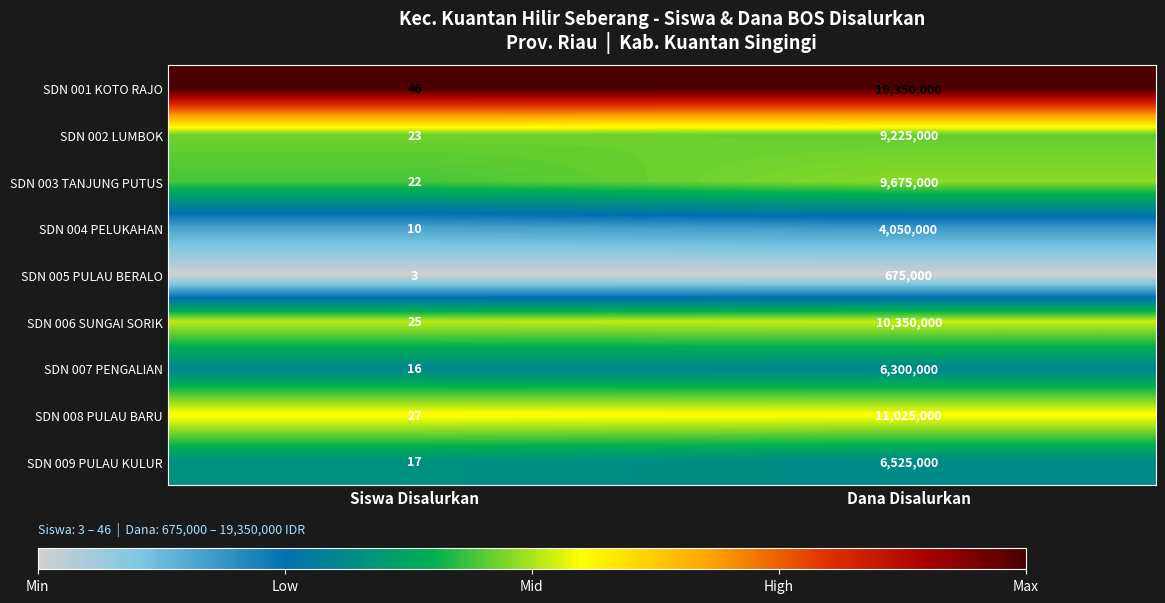

Rank the series at Dana Disalurkan from lowest to highest value.

SDN 005 PULAU BERALO, SDN 004 PELUKAHAN, SDN 007 PENGALIAN, SDN 009 PULAU KULUR, SDN 002 LUMBOK, SDN 003 TANJUNG PUTUS, SDN 006 SUNGAI SORIK, SDN 008 PULAU BARU, SDN 001 KOTO RAJO